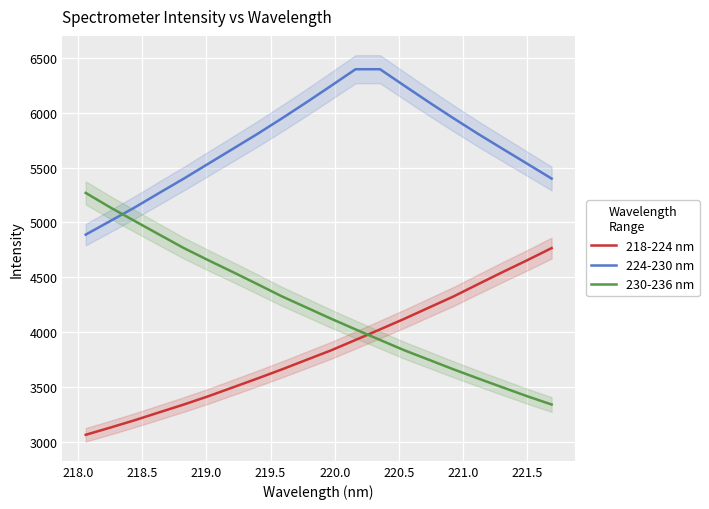

Does the chart display data point markers on the line(s)?

No